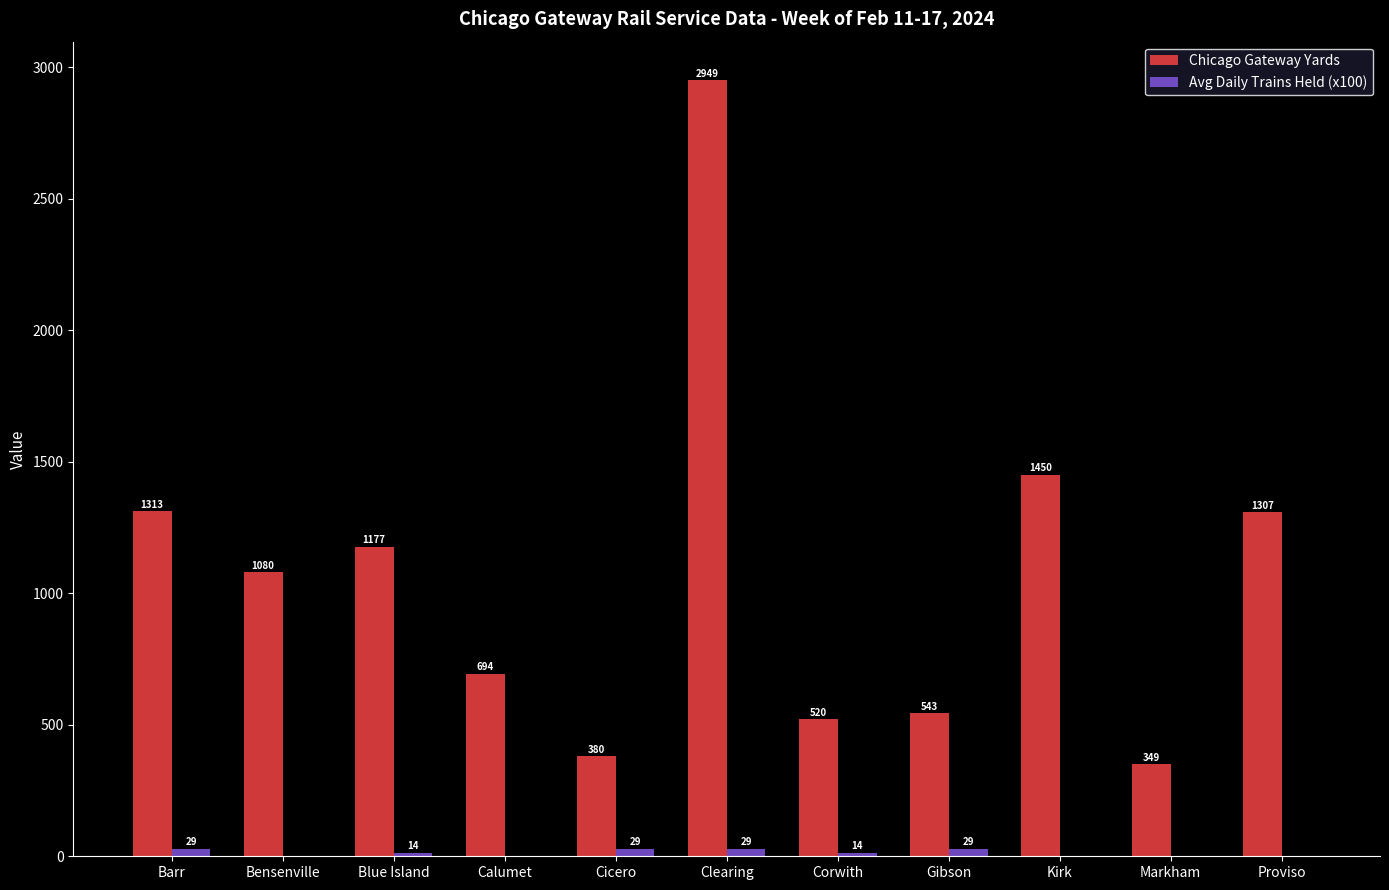

What is the greatest value displayed?

2949.0